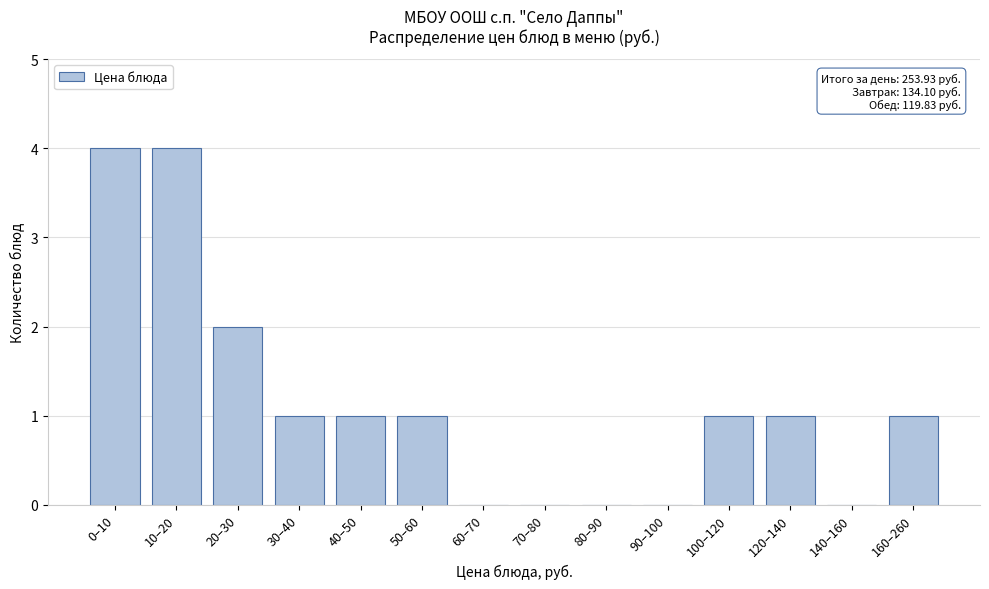

Reading left to right, what are all the values shown in this chart?

0–10=4	10–20=4	20–30=2	30–40=1	40–50=1	50–60=1	60–70=0	70–80=0	80–90=0	90–100=0	100–120=1	120–140=1	140–160=0	160–260=1